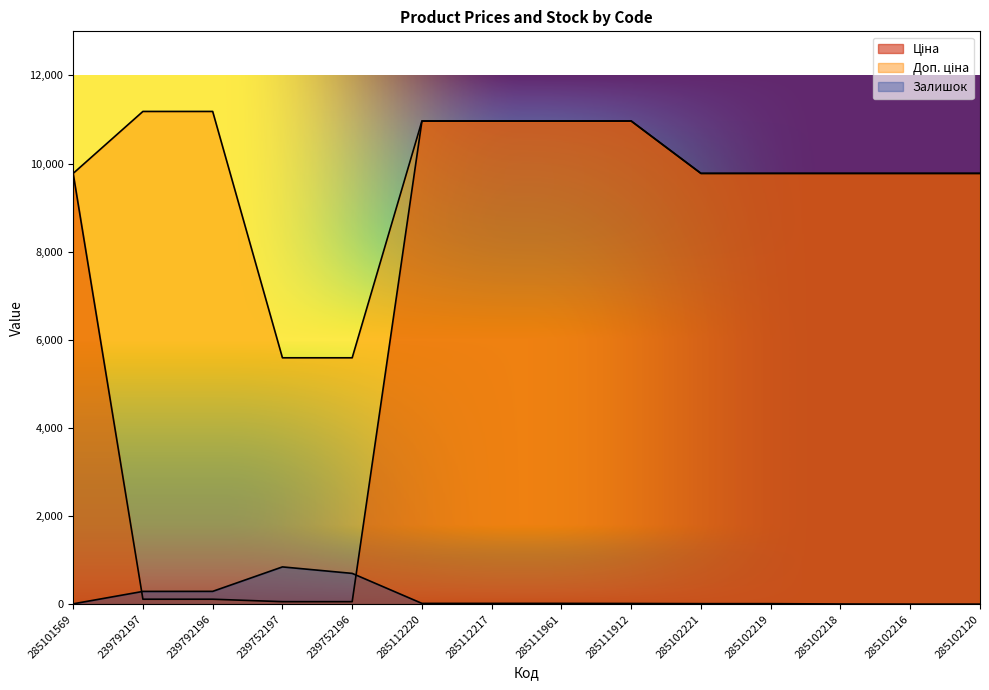

True or false: Ціна and Доп. ціна cross at least once.

False